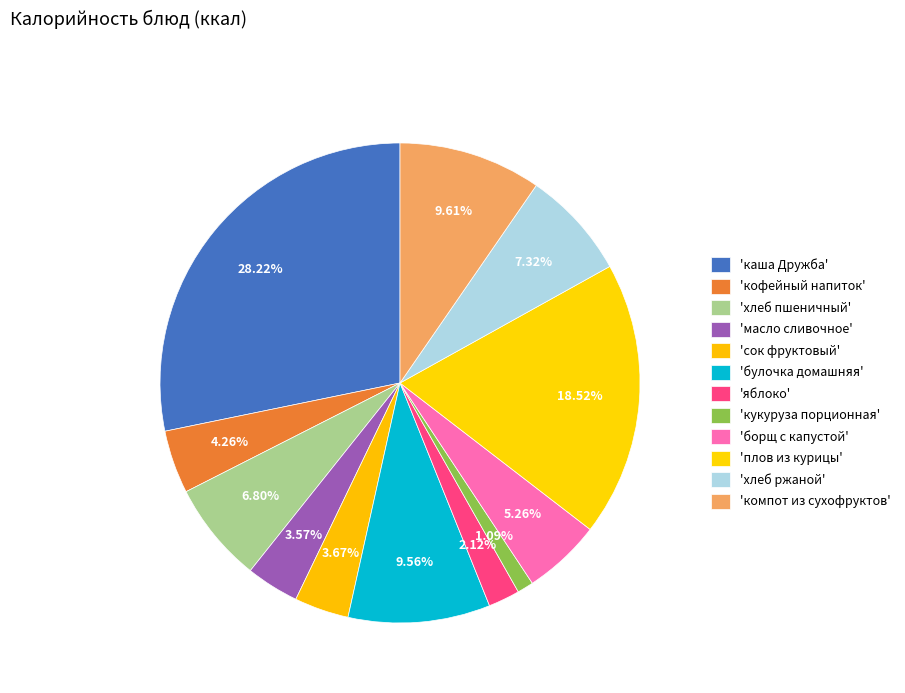

Which slice is the smallest?

кукуруза порционная